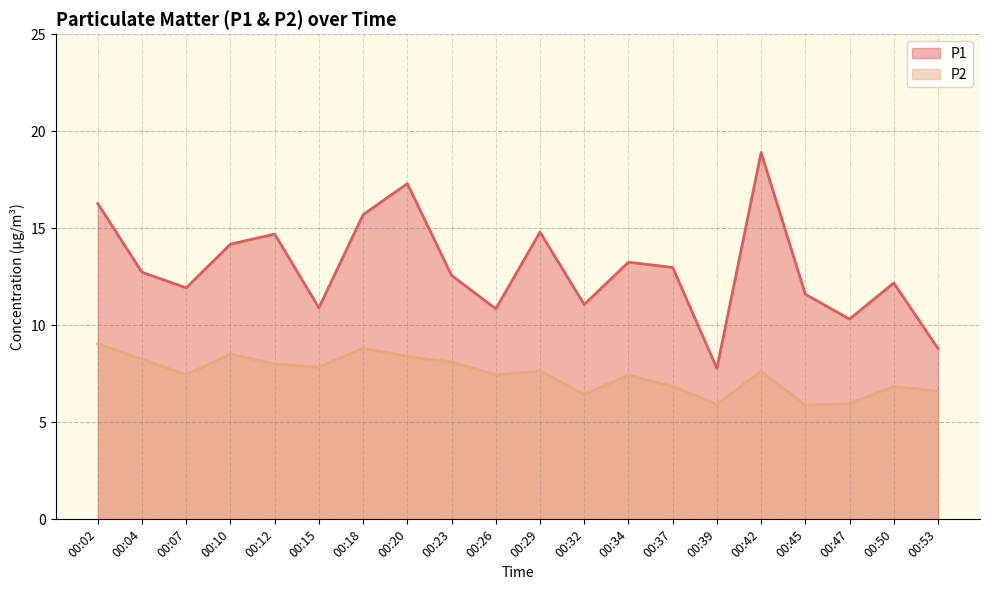

True or false: P1 and P2 intersect in this chart.

False